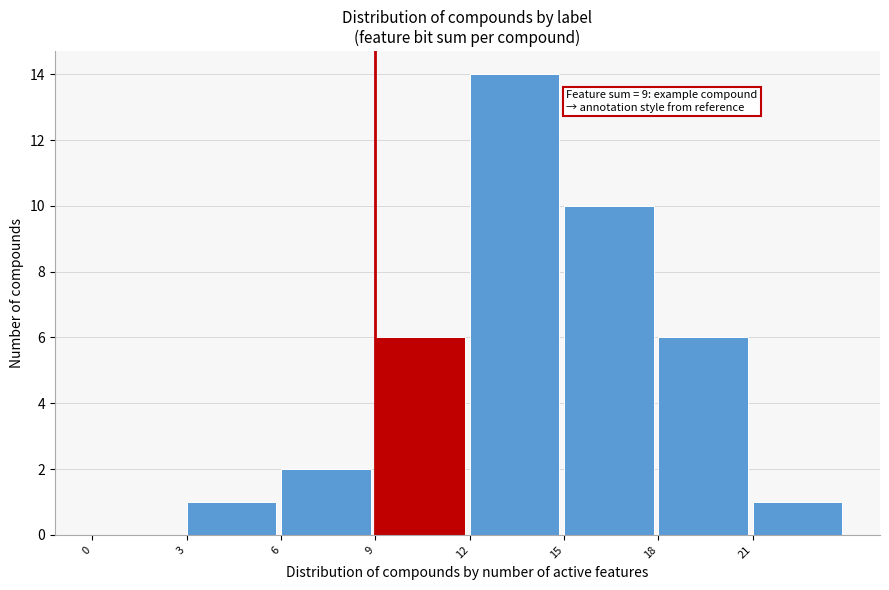

Over which range of the x-axis is the bar tallest?

12 to 15